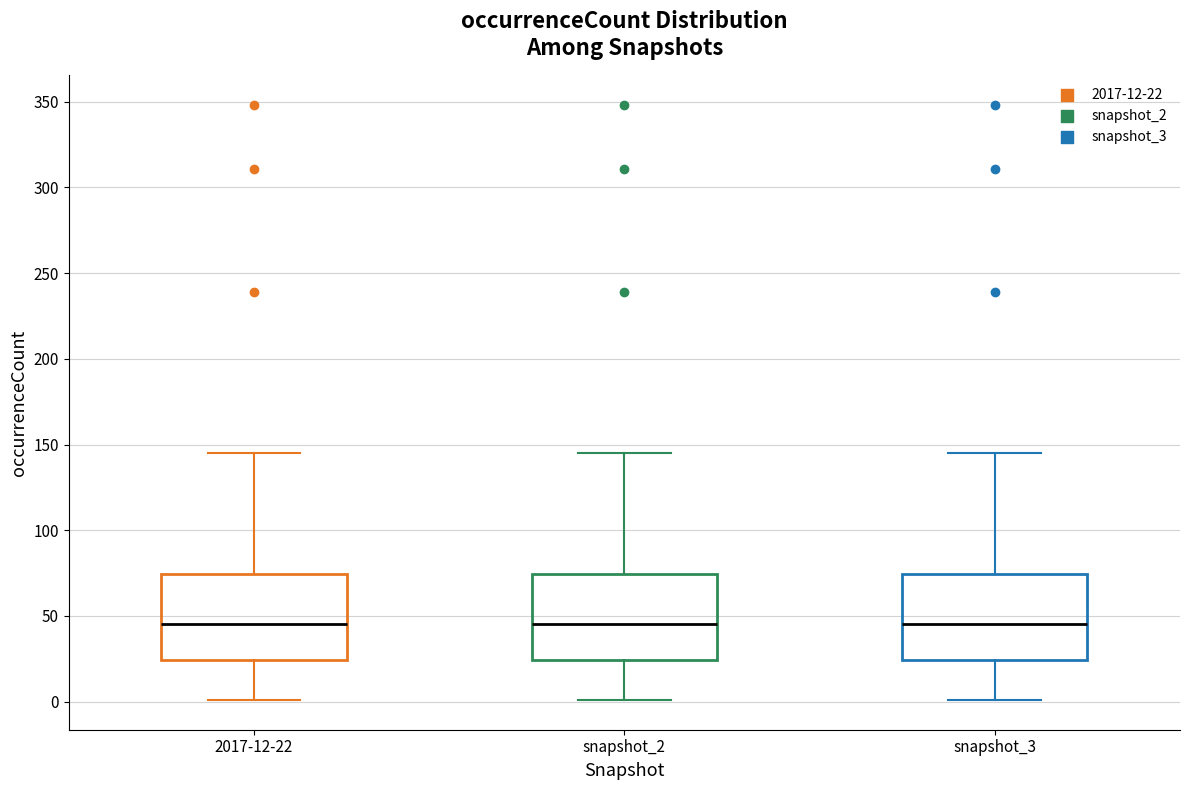

Where does the median line of the box for snapshot_3 sit on the y-axis? The values are not printed on the chart, so give them approximately, as read against the axis.

45